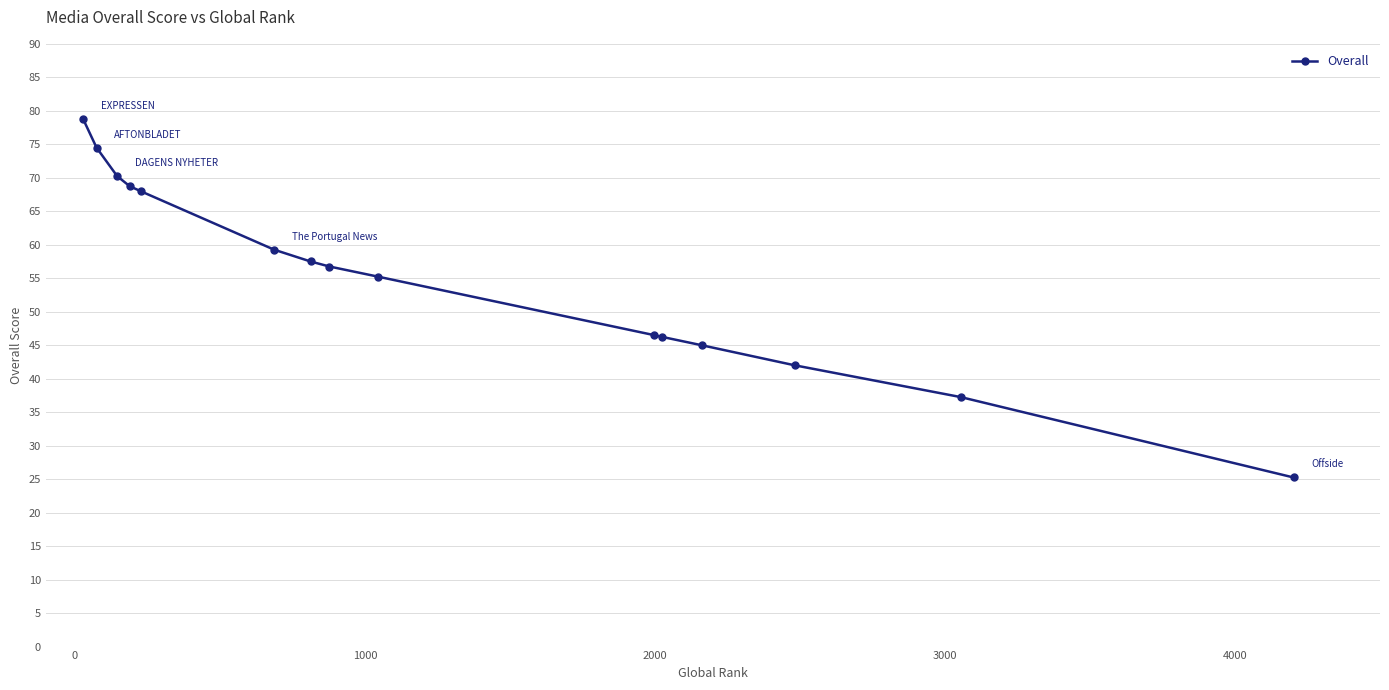

What is the difference between the maximum and minimum values?

53.5